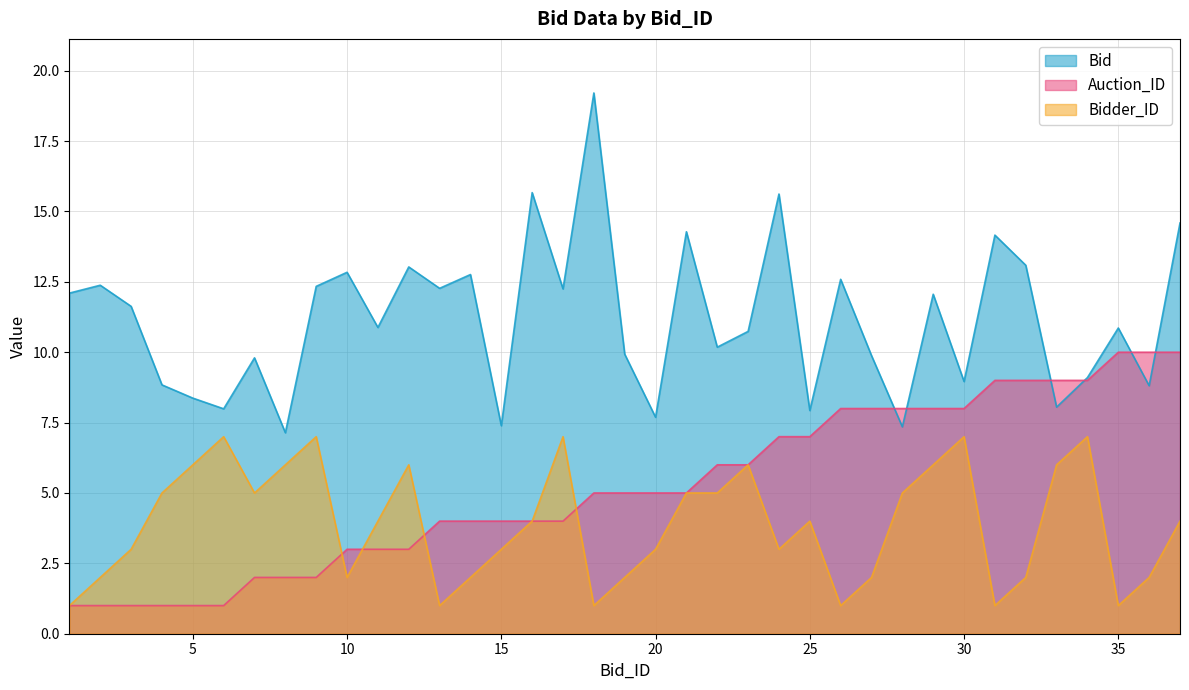

Between 32 and 35, which series saw the biggest shift?

Bid